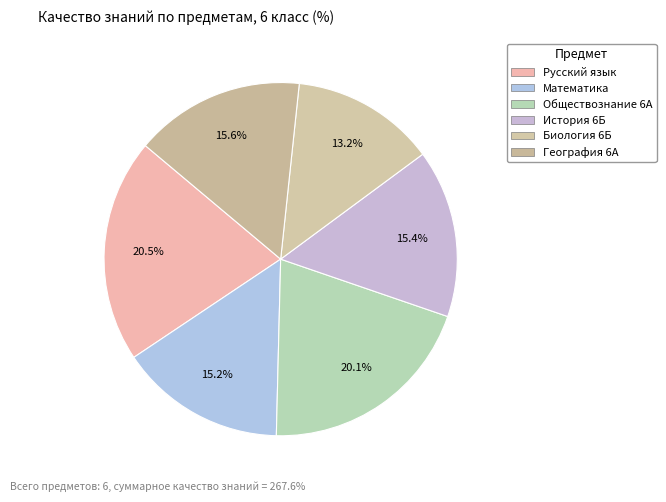

What is the total percentage of География 6А and Биология 6Б?

28.8%